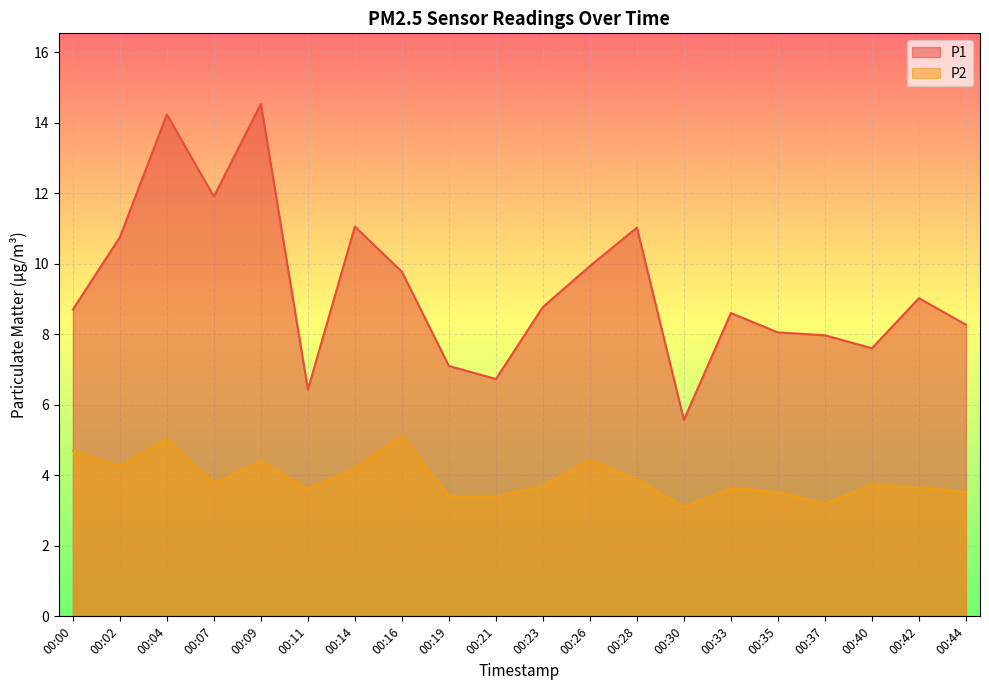

Reading left to right, transcribe all the data shown in this chart.

P1: 8.7	10.8	14.2	11.9	14.5	6.4	11.1	9.8	7.1	6.7	8.8	9.9	11.0	5.6	8.6	8.1	8.0	7.6	9.0	8.3
P2: 4.7	4.2	5.0	3.8	4.4	3.6	4.2	5.1	3.4	3.4	3.7	4.4	3.9	3.1	3.6	3.5	3.2	3.7	3.6	3.5